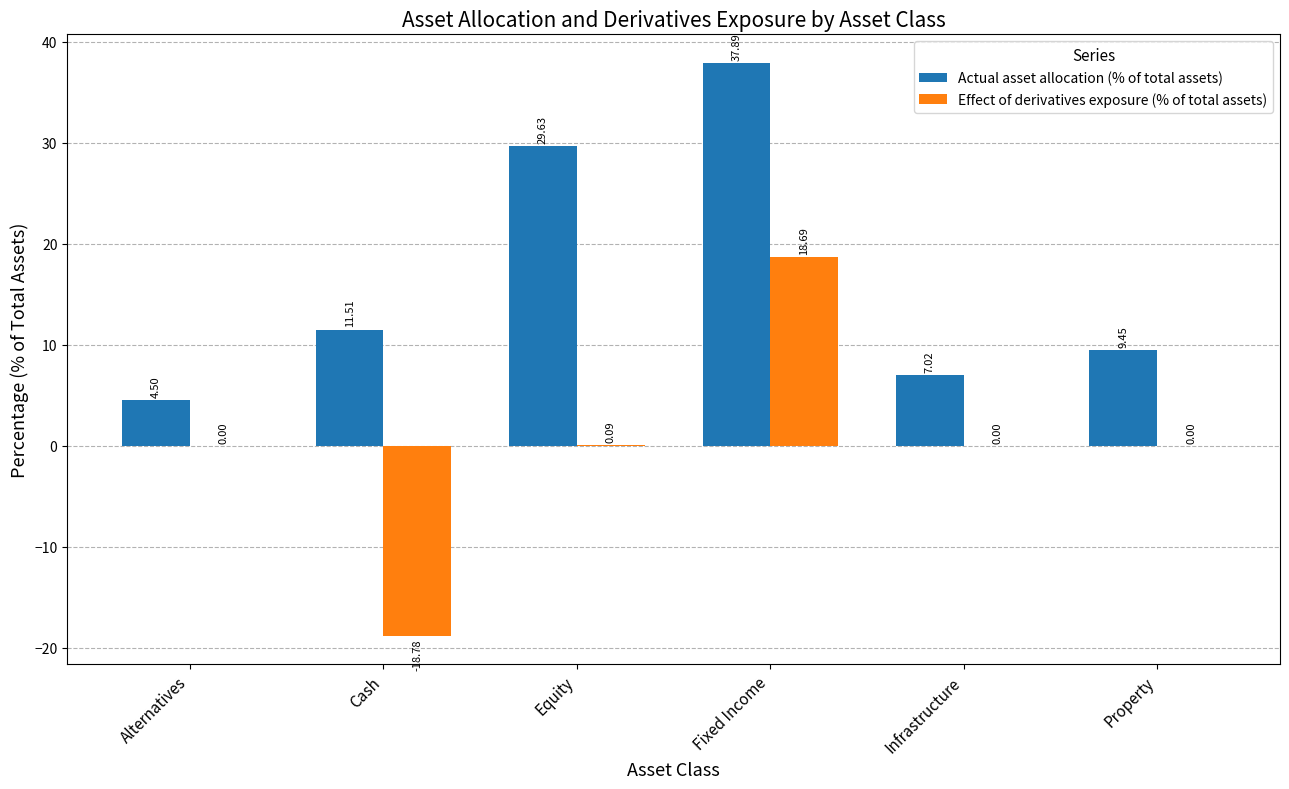

At which label does Actual asset allocation (% of total assets) first exceed 11?

Cash